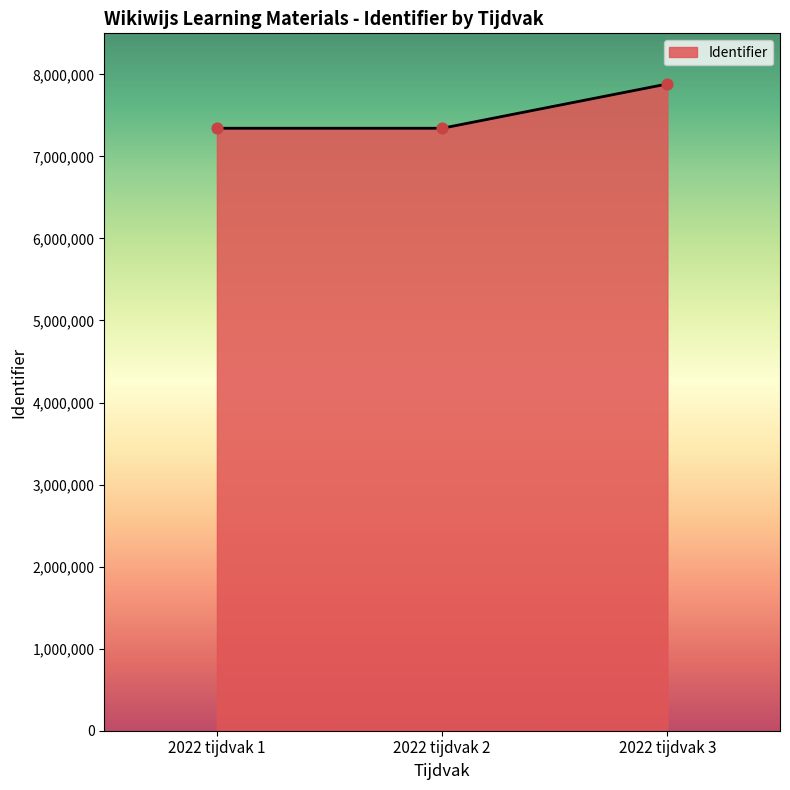

What is the ratio of the value at 2022 tijdvak 2 to the value at 2022 tijdvak 1?

1.0